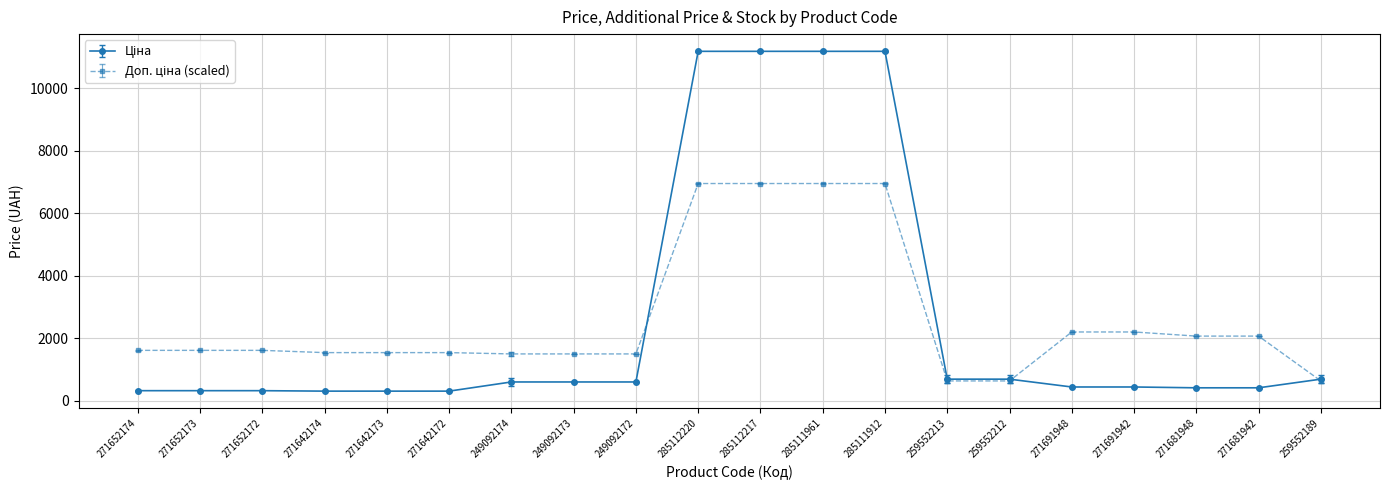

What is the spread (max minus min) of values at 249092173?

897.7